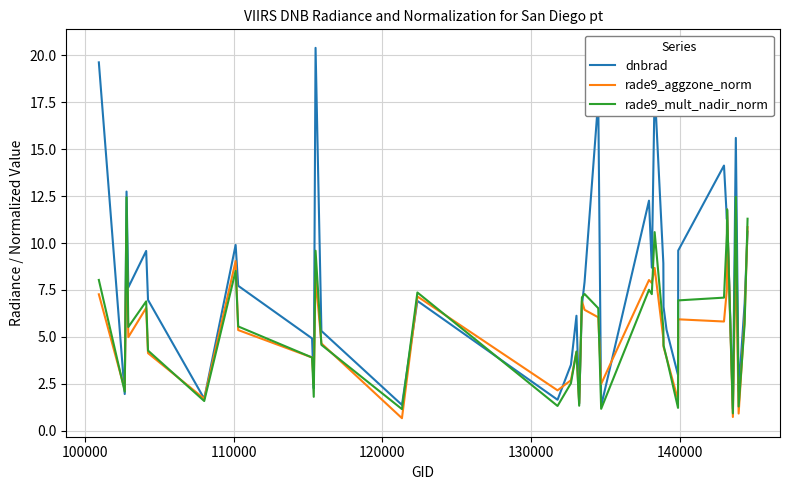

What is the highest value of the dnbrad series?

20.4